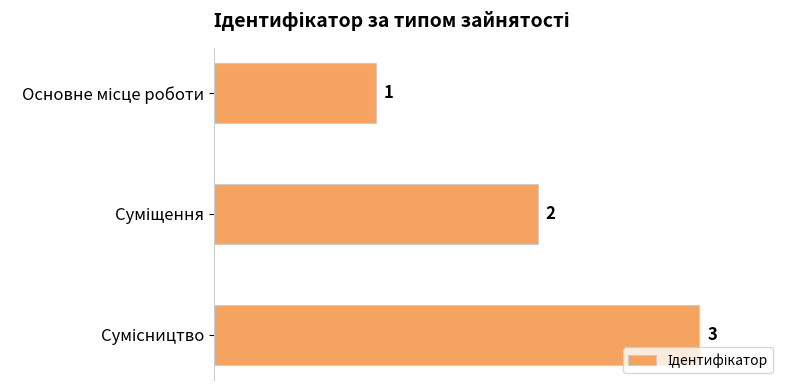

Count the number of data series in this chart.

1